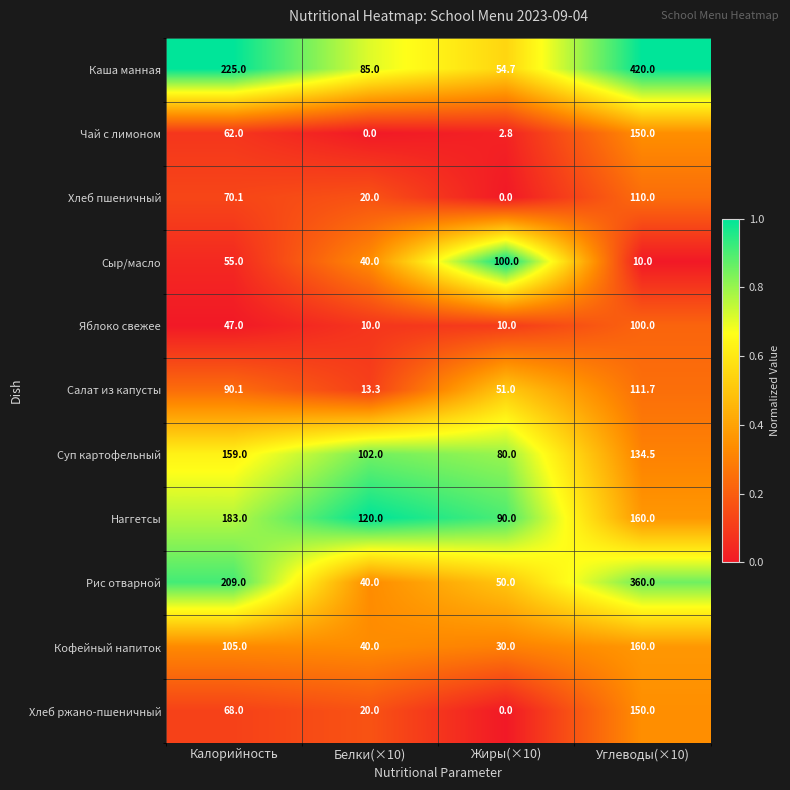

Is it true that Сыр/масло equals 10.0 at Углеводы(×10)?

True